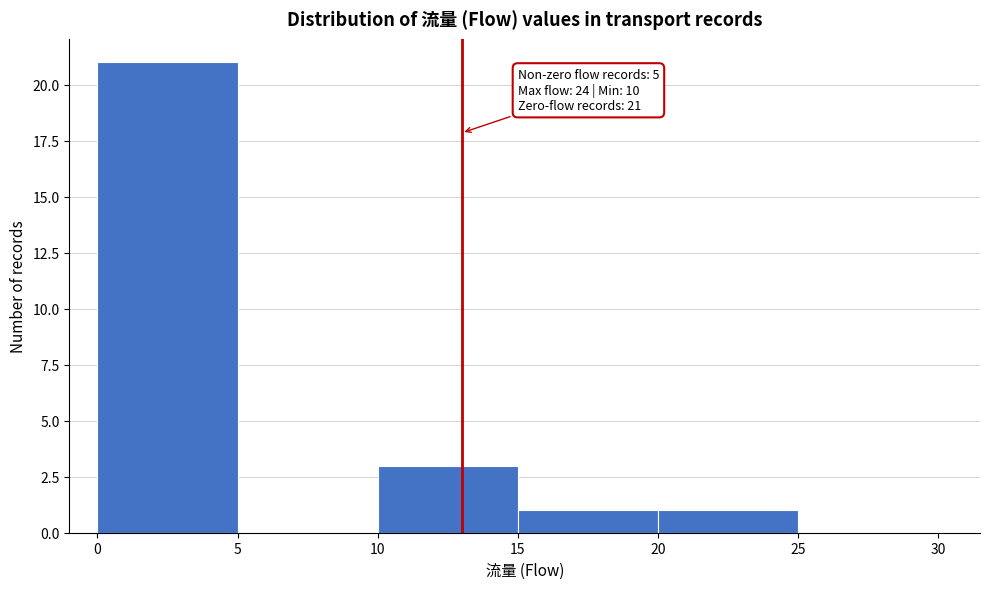

Which range on the x-axis has the tallest bar?

0 to 5